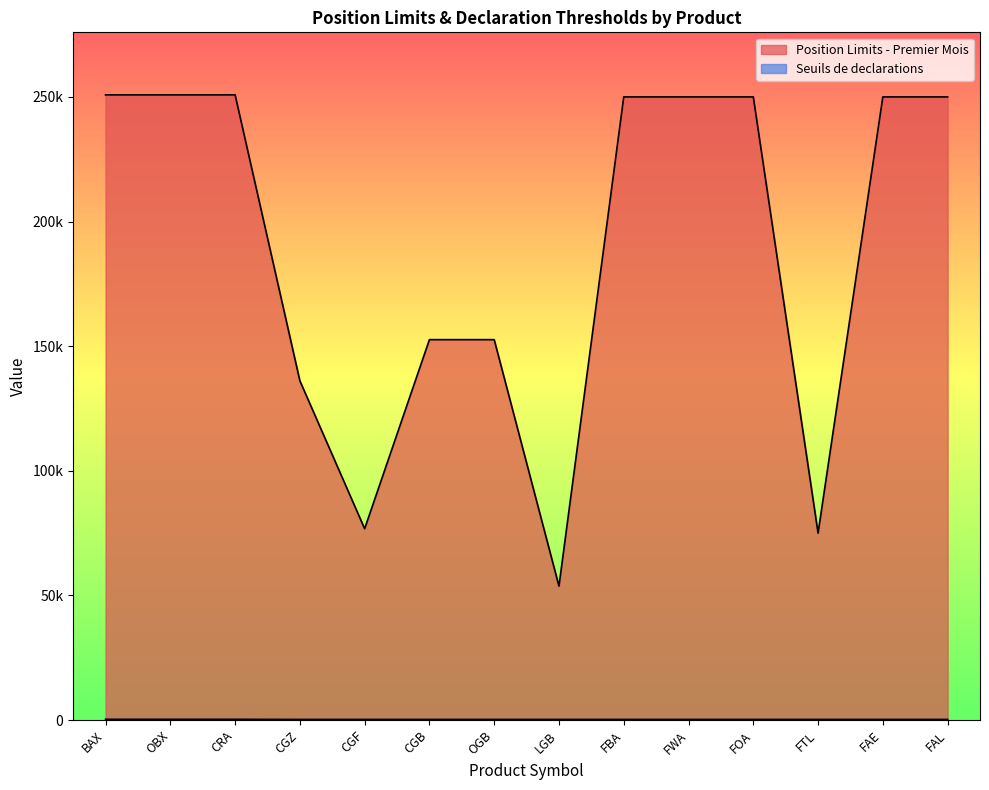

What is the sum of all Position Limits - Premier Mois values?

2649235